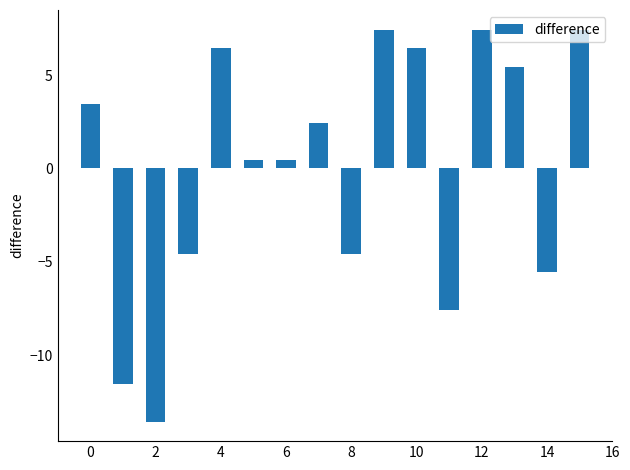

What is the difference between the second highest and minimum values?

21.0